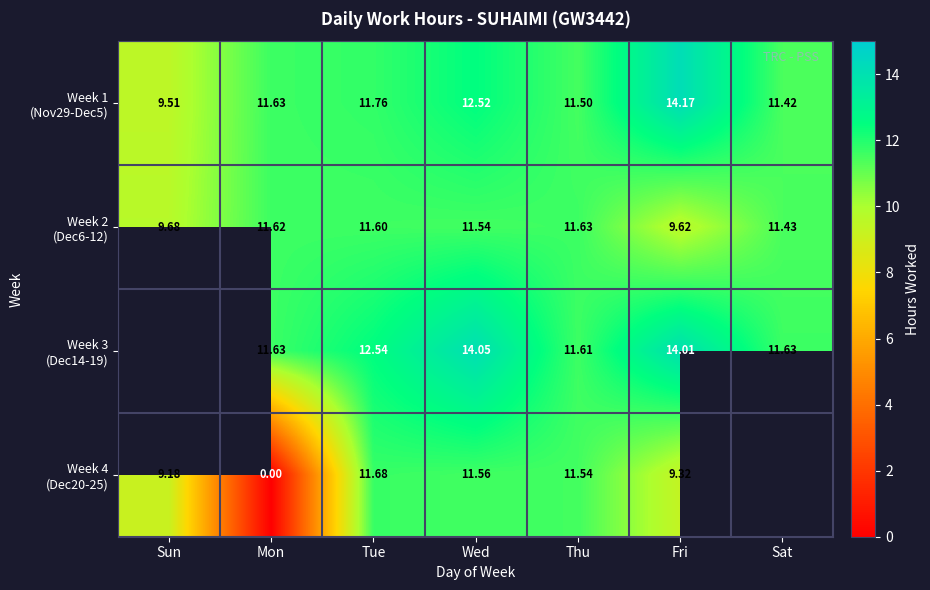

Which series has the largest total across all categories?

Week 1 (Nov29-Dec5)